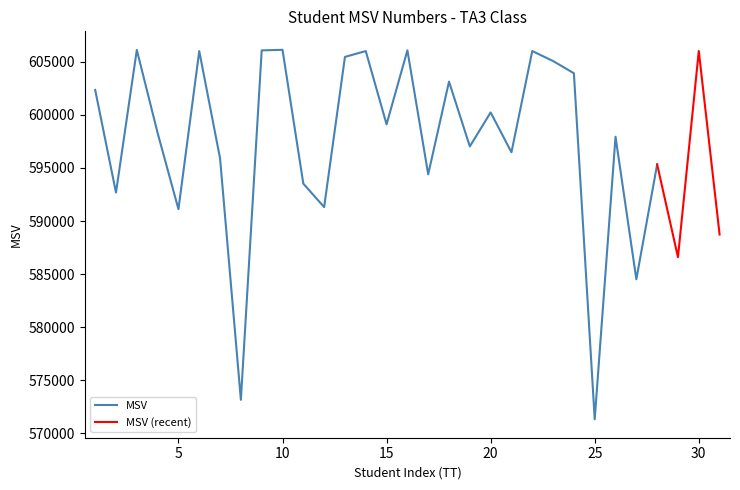

The chart shows a value of 606010 at 22. True or false?

True